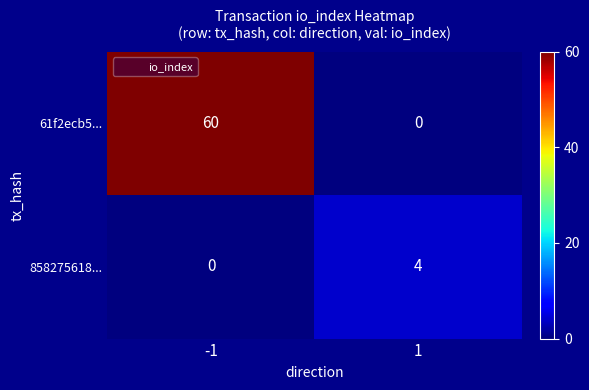

What is the average value of the 61f2ecb5... series?

30